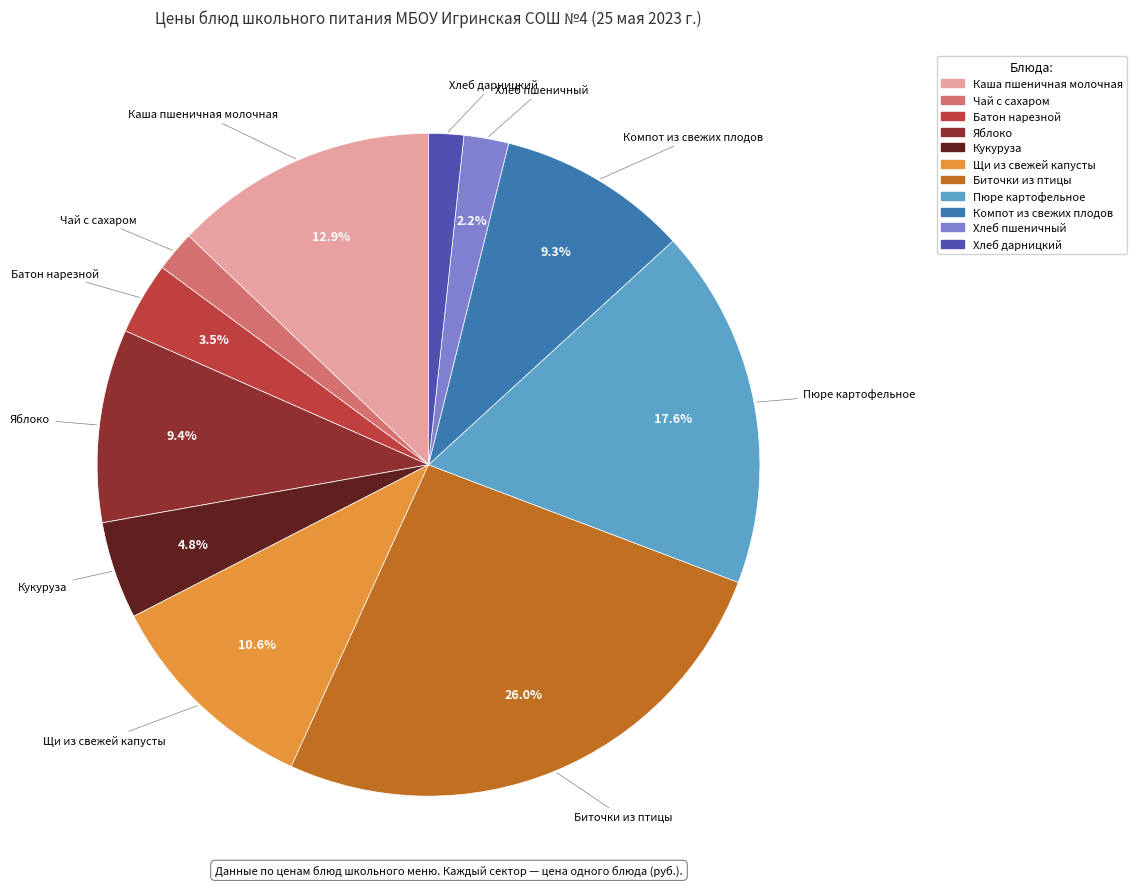

Does Батон нарезной represent more than half of the total?

No